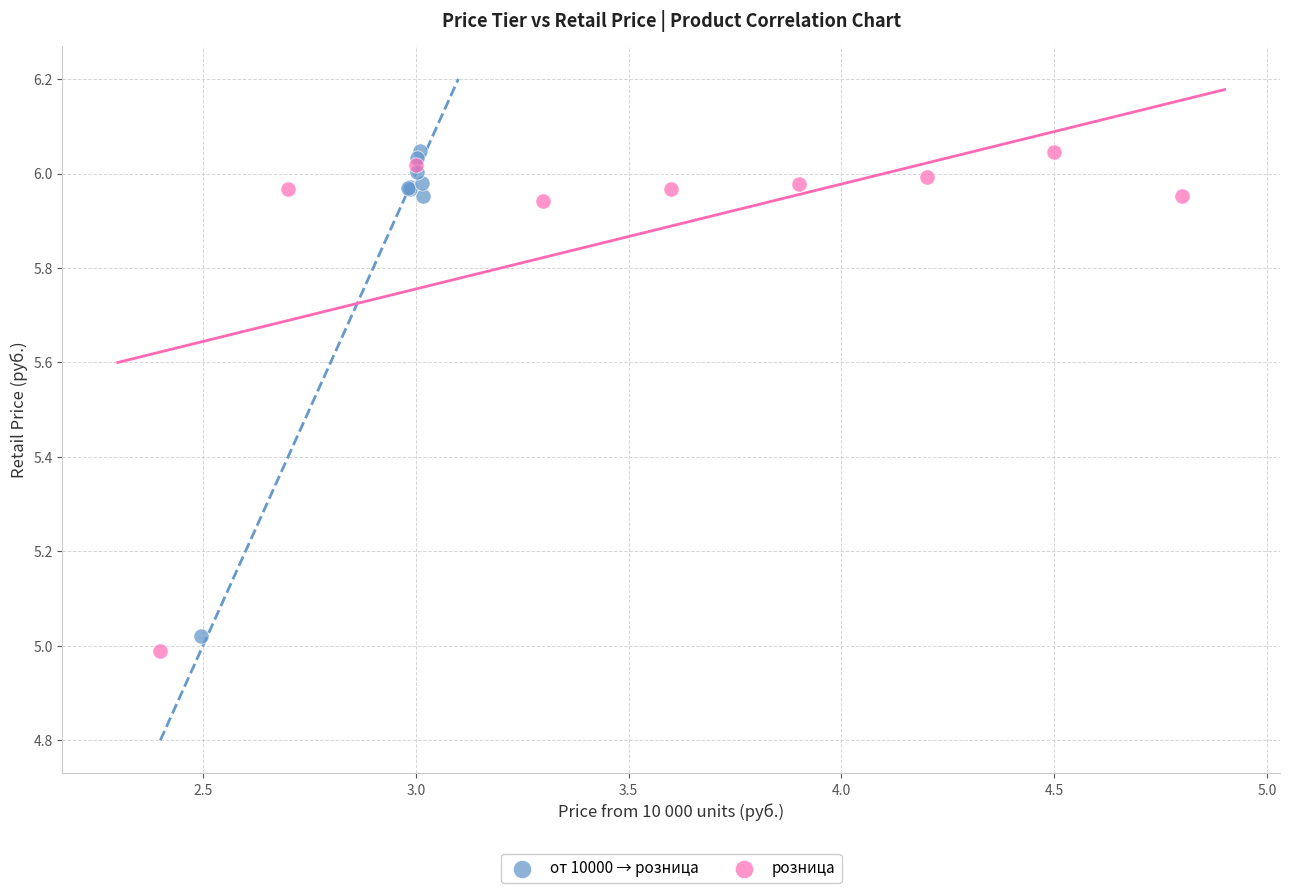

Which series reaches the minimum Y coordinate?

розница